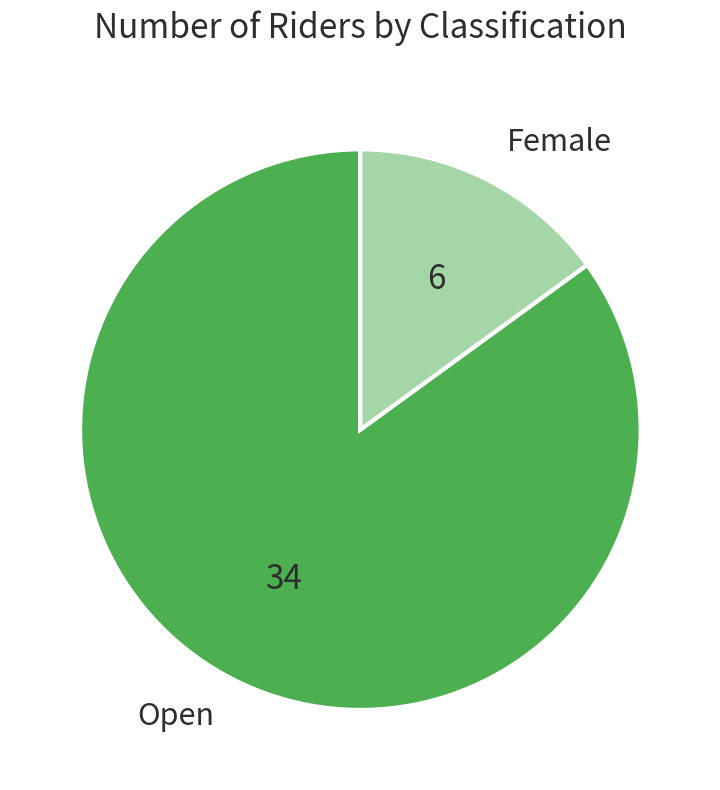

Which category has the biggest portion of the pie?

Open